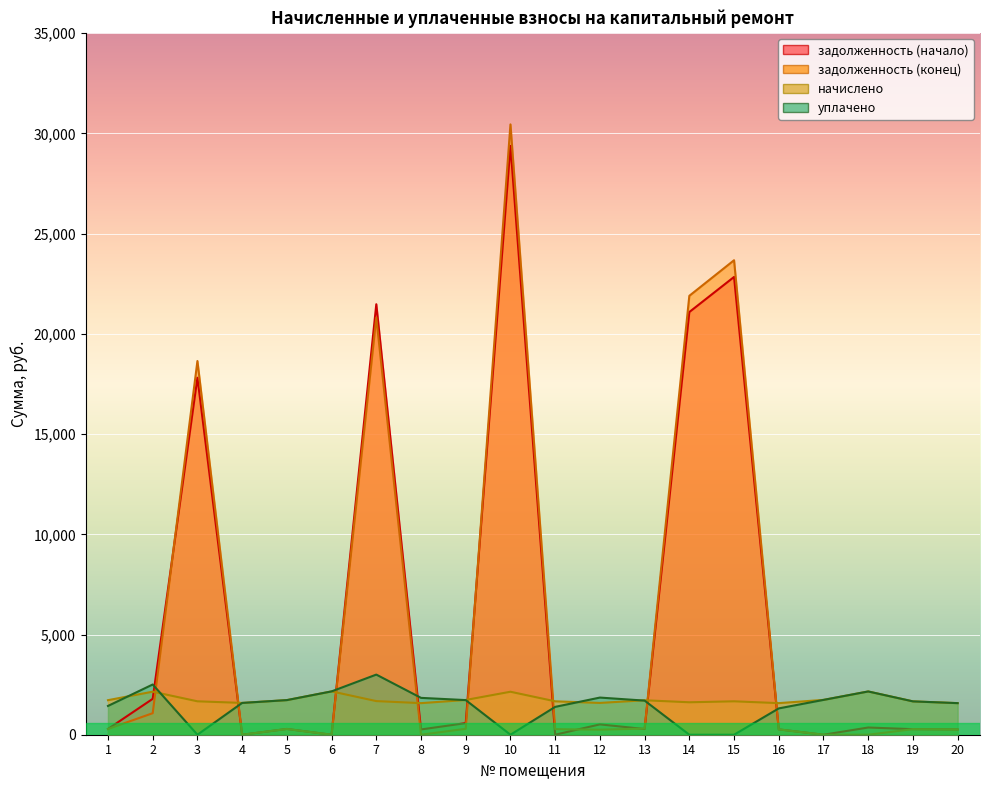

What is the maximum value for задолженность (начало)?

29380.0